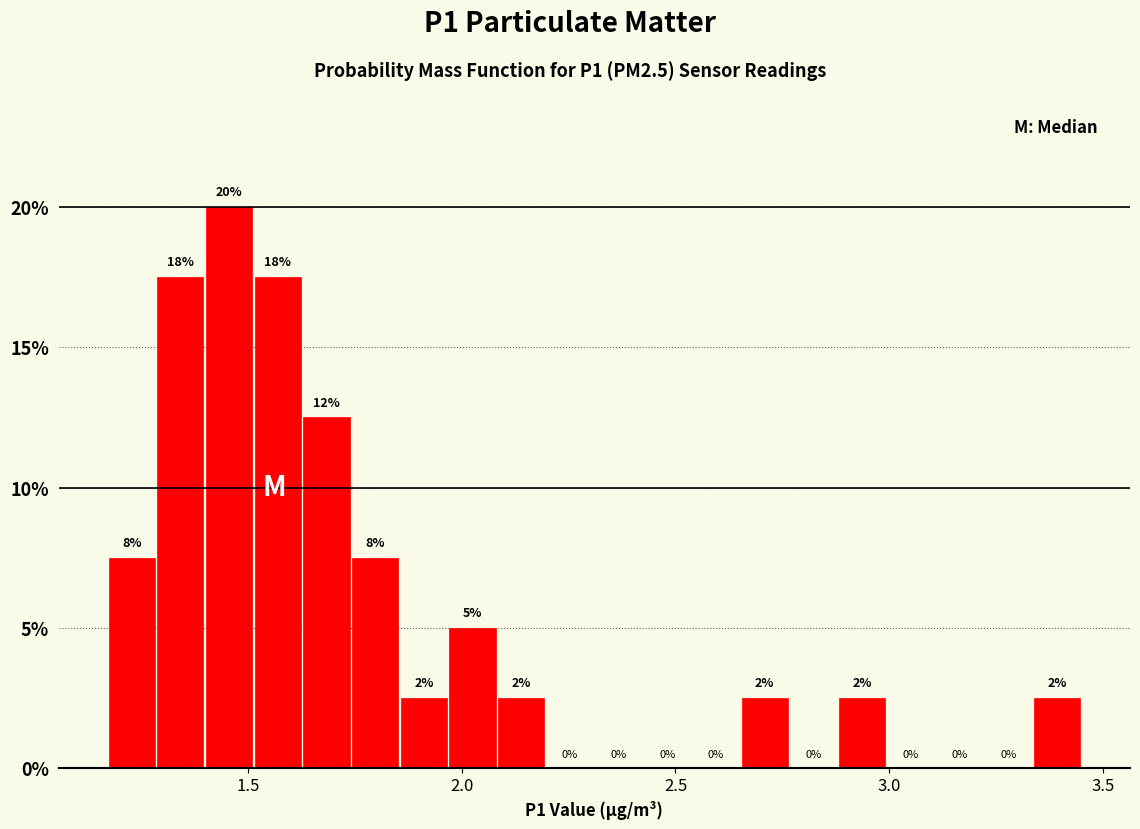

Around what value on the x-axis is the tallest bar? Give the approximate position of its centre, as read against the axis.

1.45